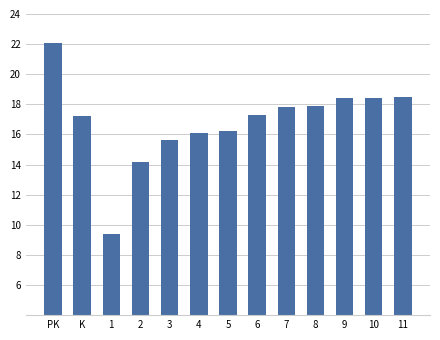

What is the sum of the values at 9 and 8?

36.3